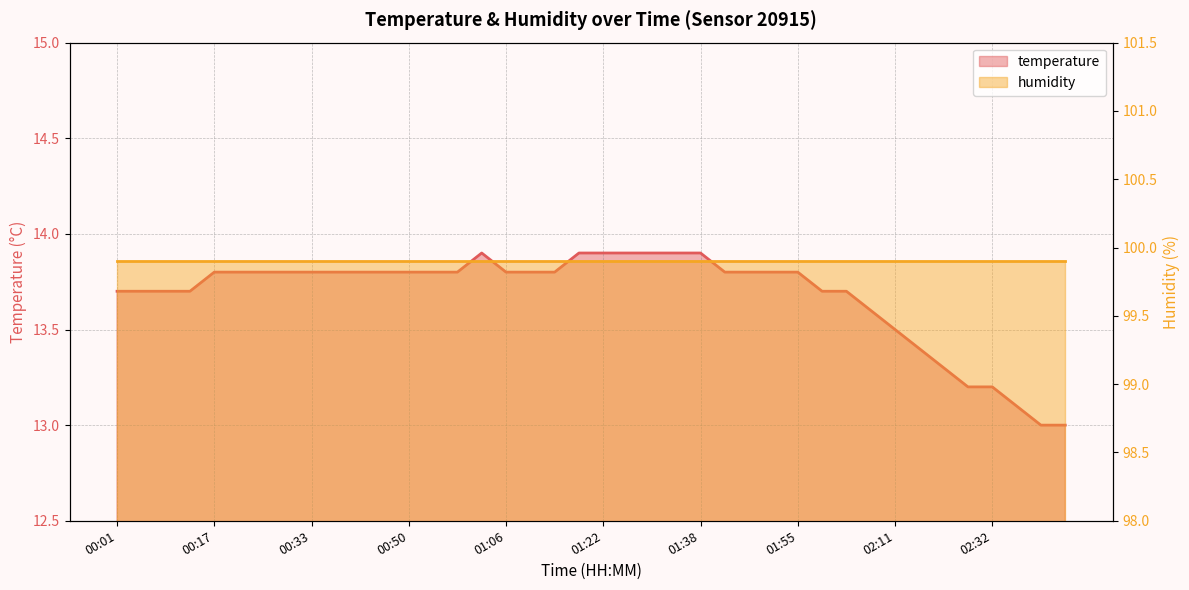

True or false: the data shows 13.8 at 00:58.

True